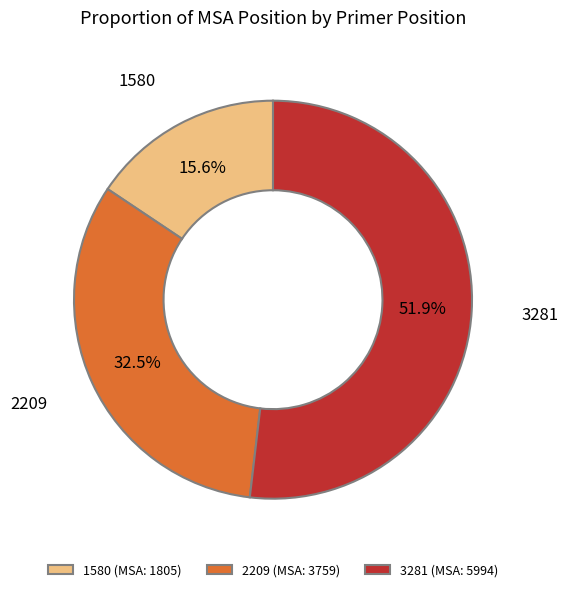

To the nearest percent, what is the average slice percentage?

33%